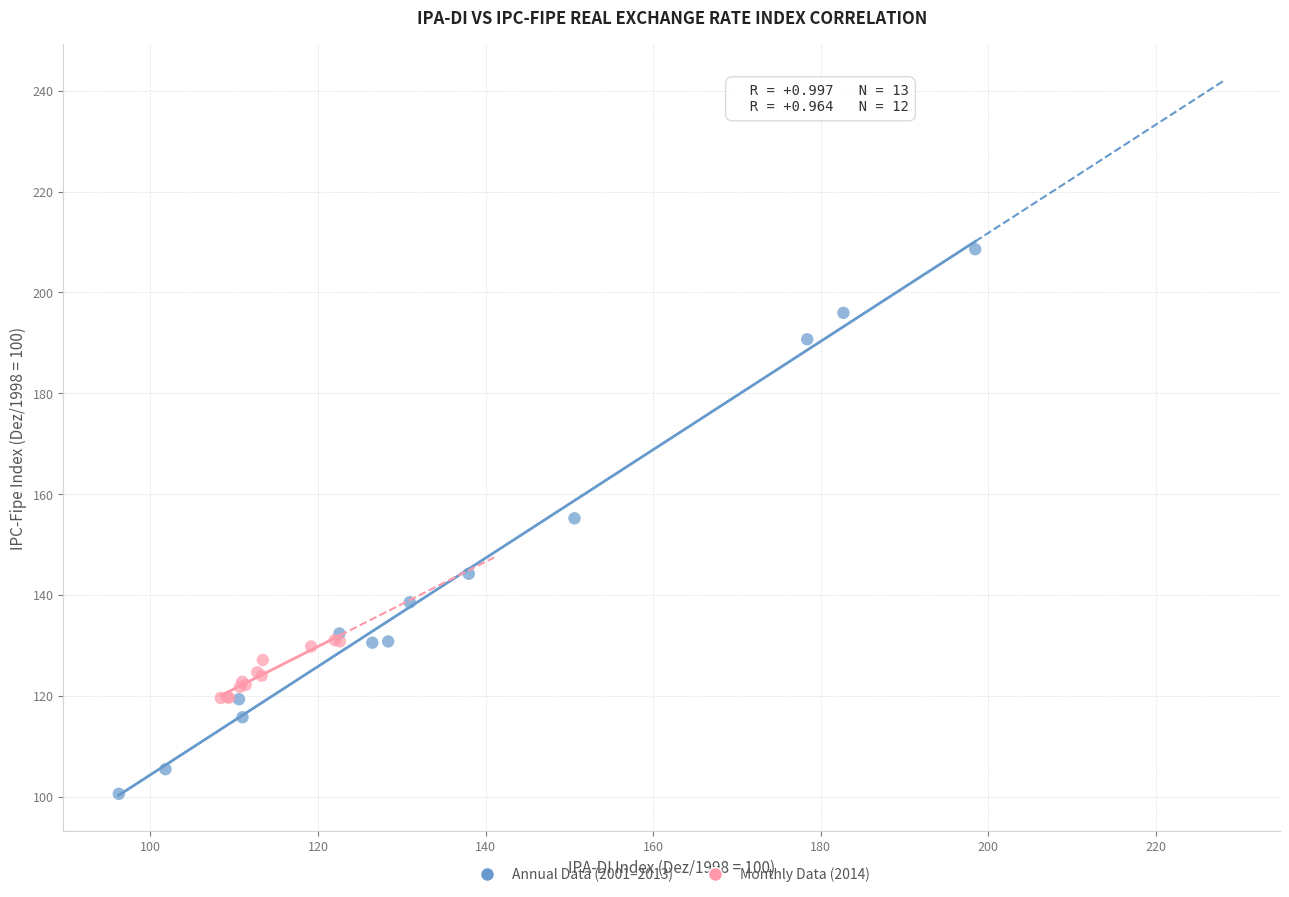

Which series contains the highest Y value?

Annual Data (2001–2013)